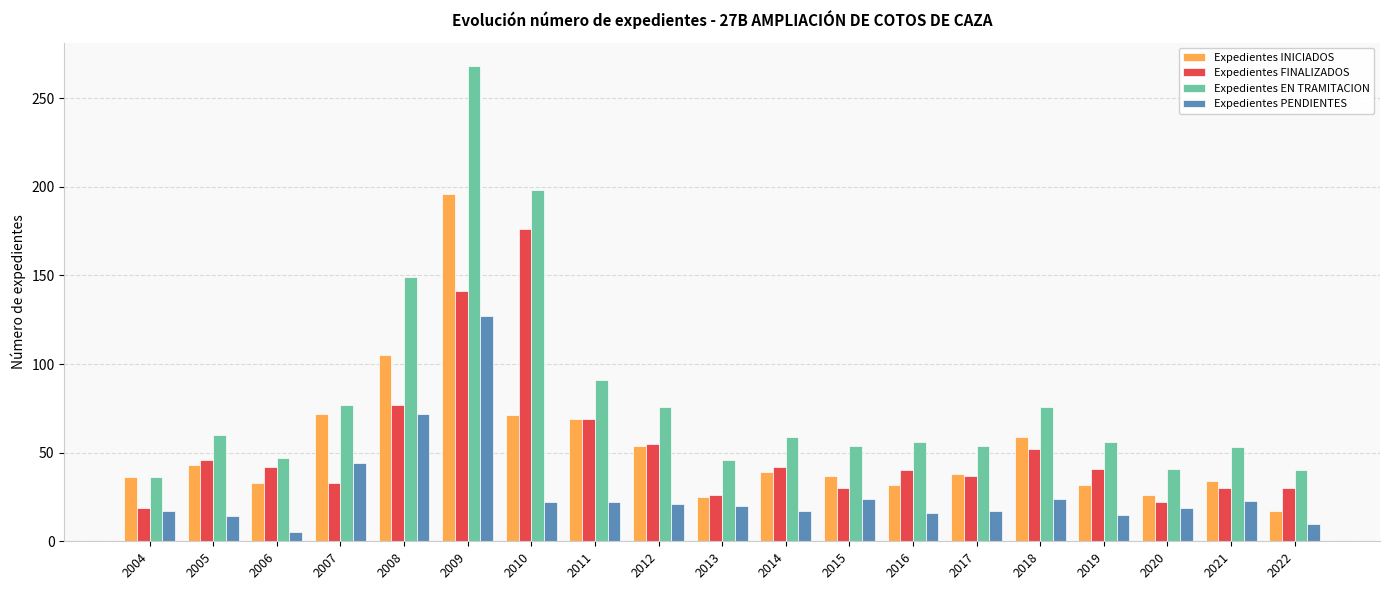

What are all the series names shown in the legend?

Expedientes INICIADOS, Expedientes FINALIZADOS, Expedientes EN TRAMITACION, Expedientes PENDIENTES